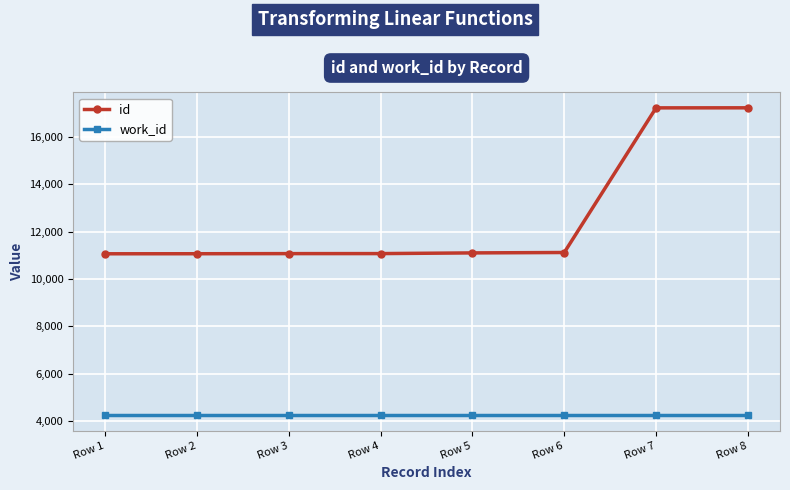

What is the value of the id point at the 7th from the left?

17216